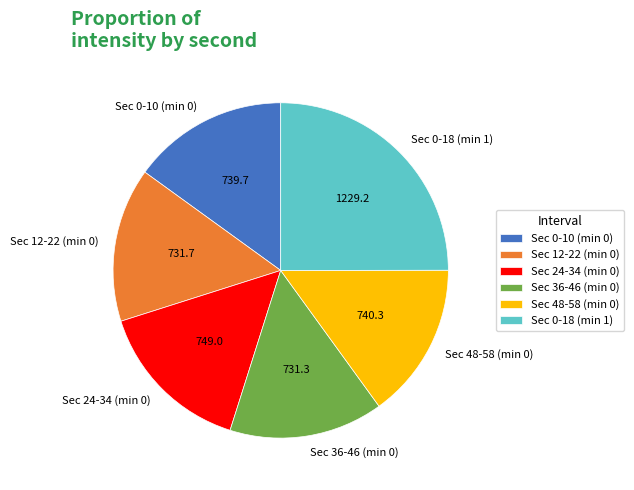

Do Sec 0-10 (min 0) and Sec 48-58 (min 0) together represent more than half of the pie?

No